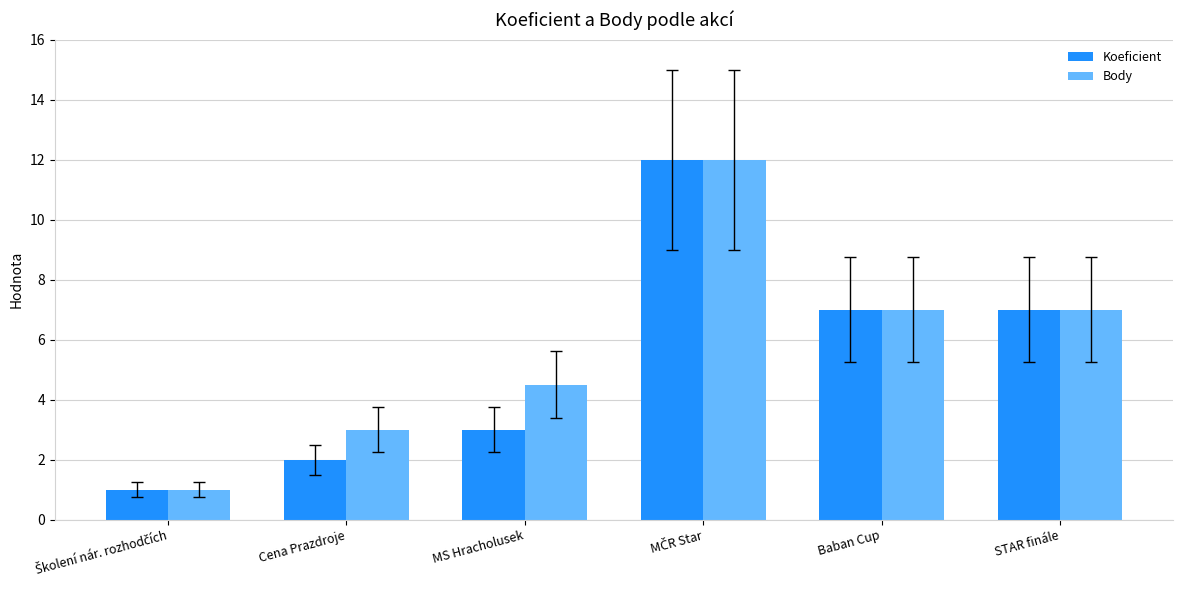

What is the difference between the maximum and second lowest values in the Koeficient series?

10.0